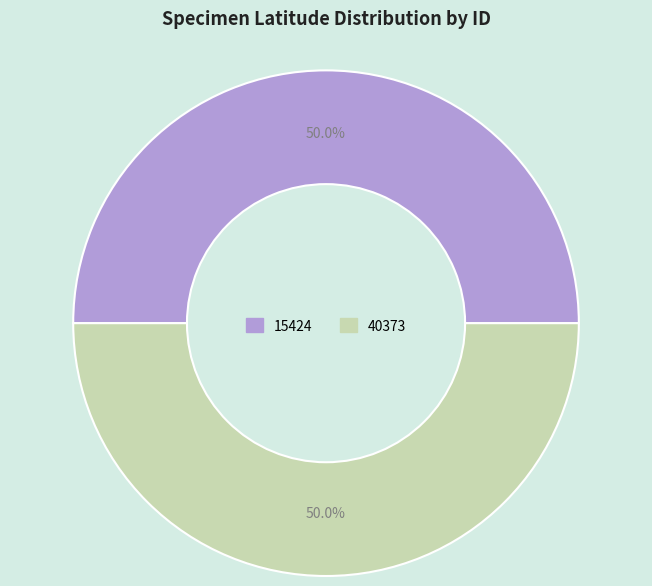

How many slices are in this pie chart?

2